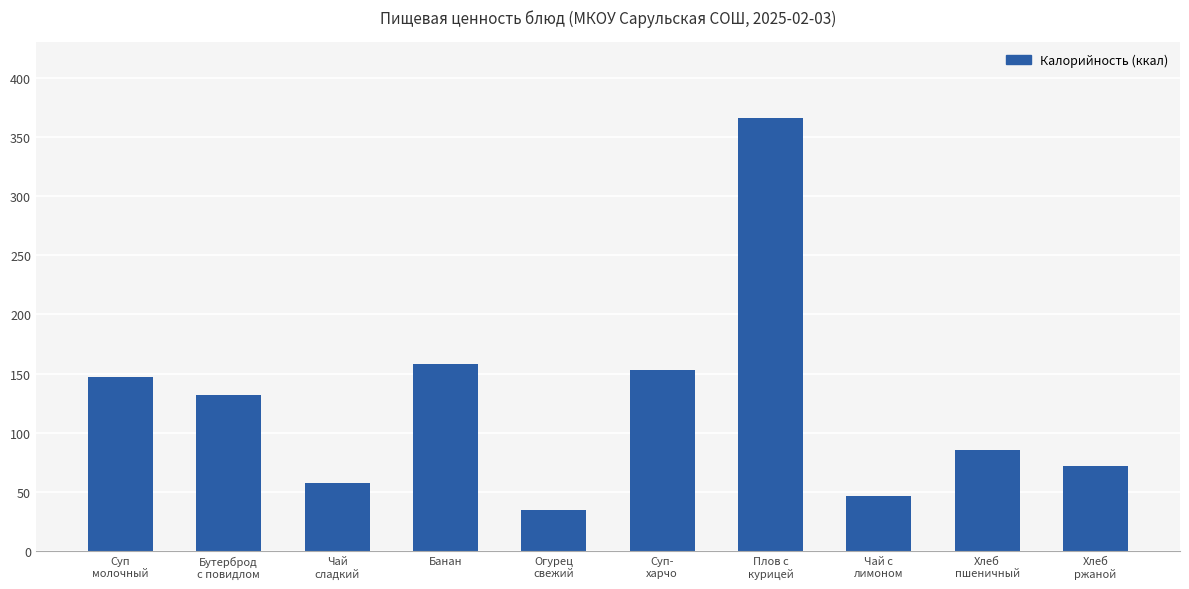

Which has a higher value, Чай
сладкий or Огурец
свежий?

Чай
сладкий